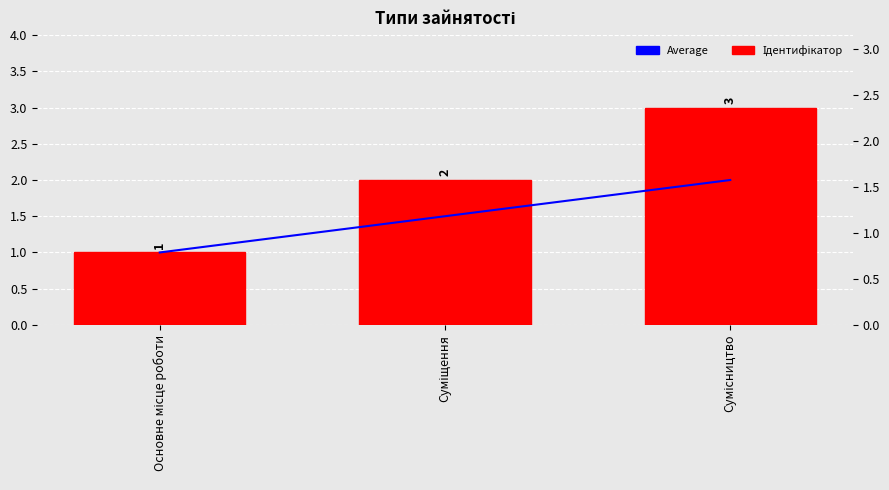

Which series has the largest total across all categories?

Ідентифікатор